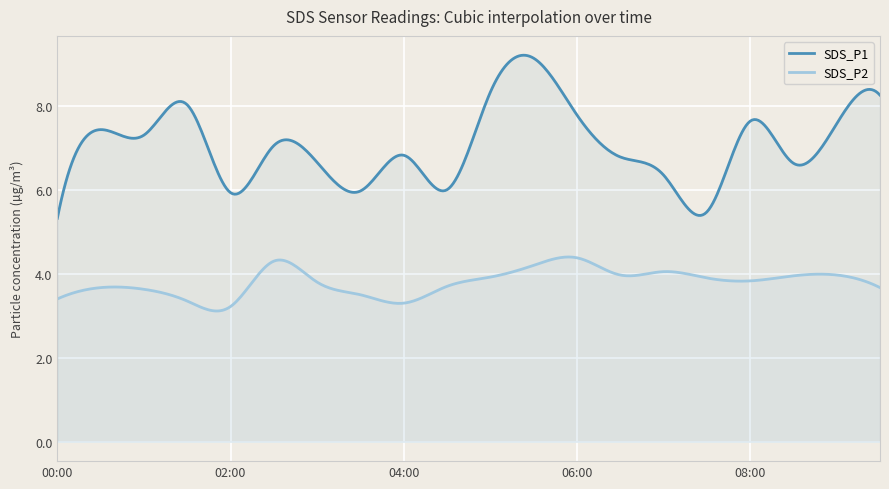

Does the chart display data point markers on the line(s)?

No